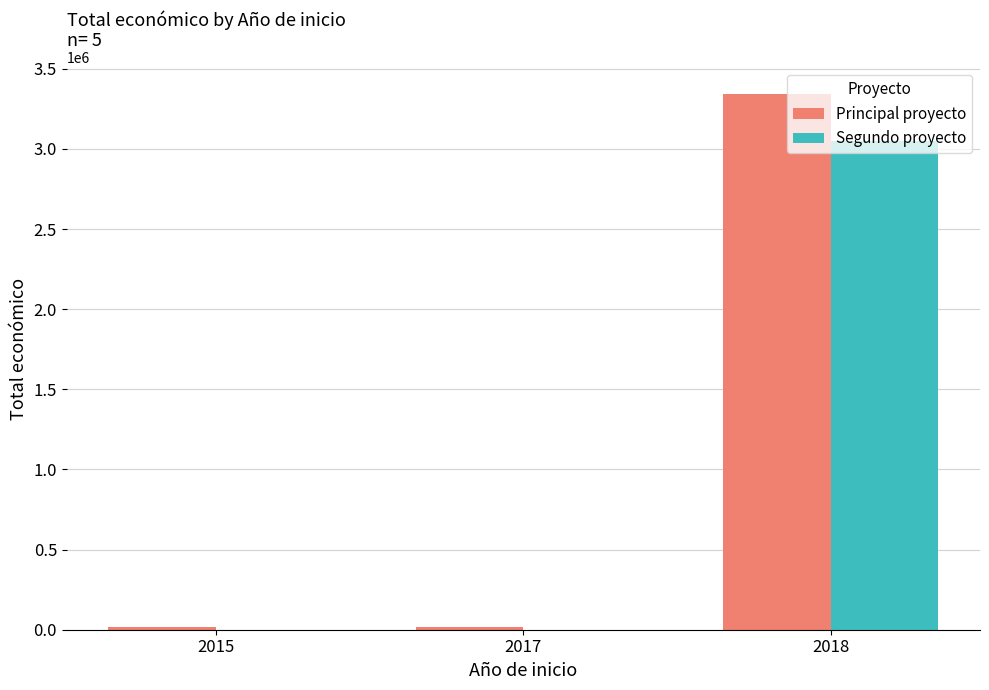

What is the maximum value for Segundo proyecto?

3051573